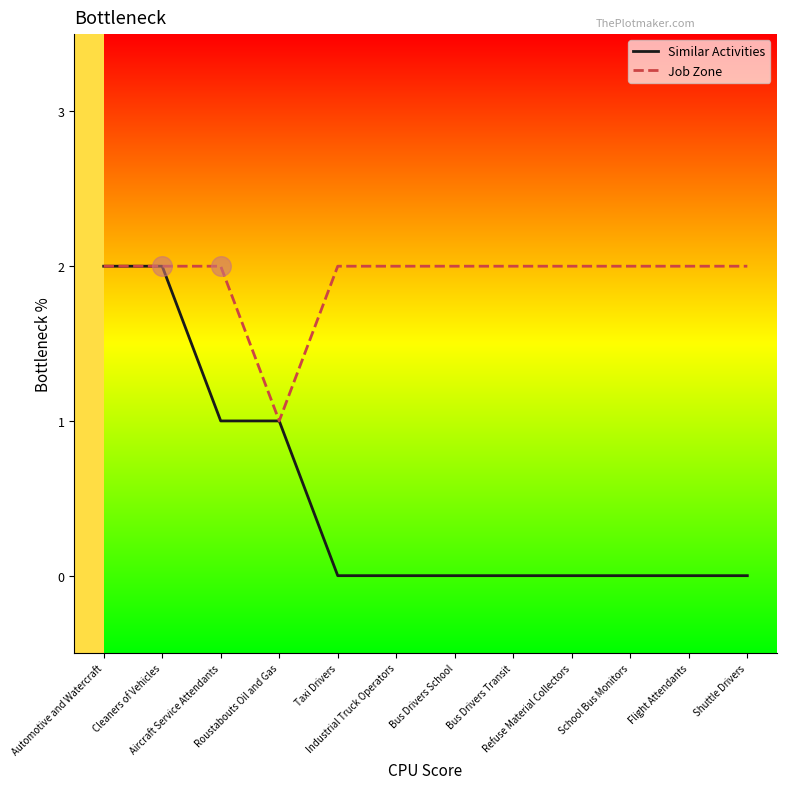

Which series has the largest total across all categories?

Job Zone